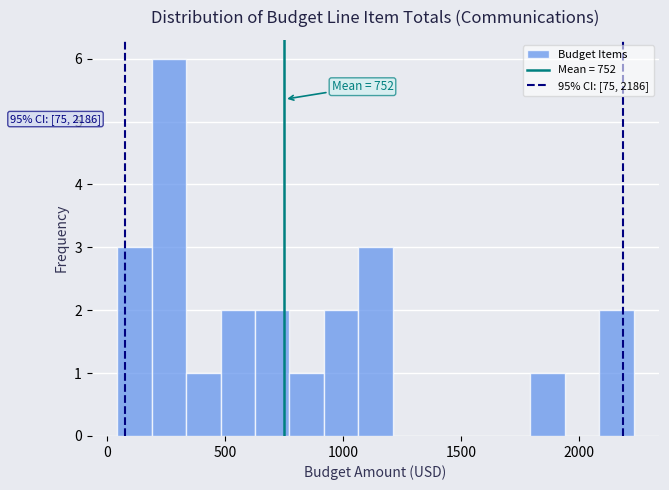

Around what value on the x-axis is the tallest bar? Give the approximate position of its centre, as read against the axis.

250